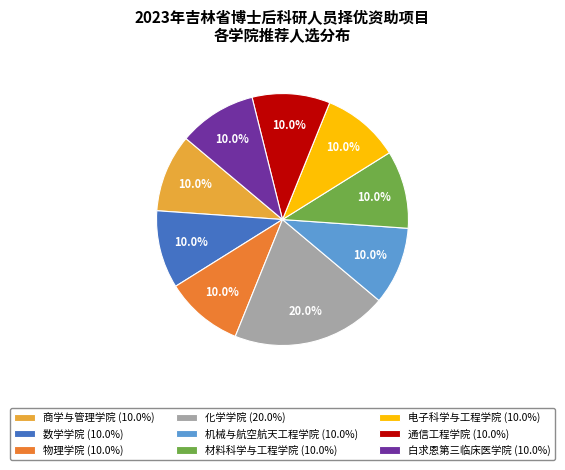

Is 通信工程学院 (10.0%) the majority of the pie?

No